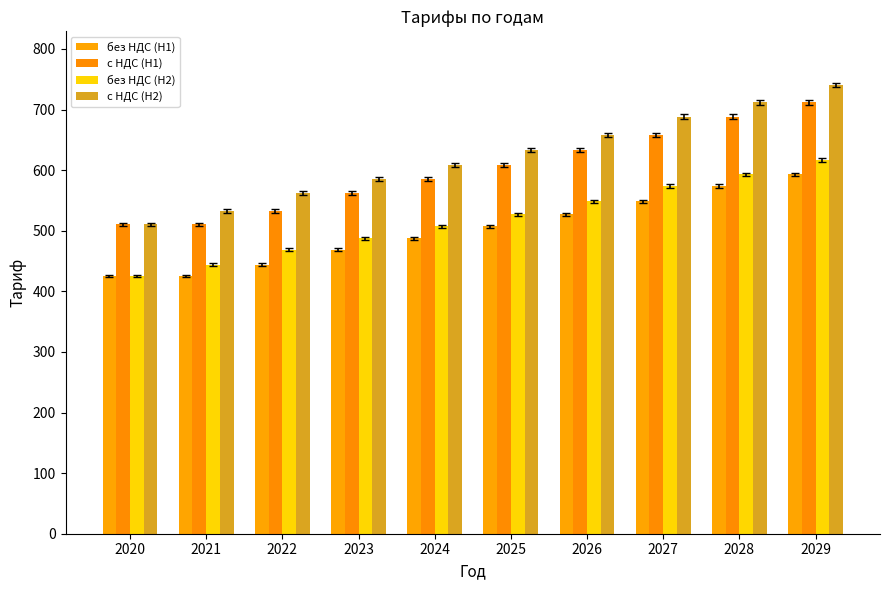

How many data points in без НДС (H2) are less than 527?

5